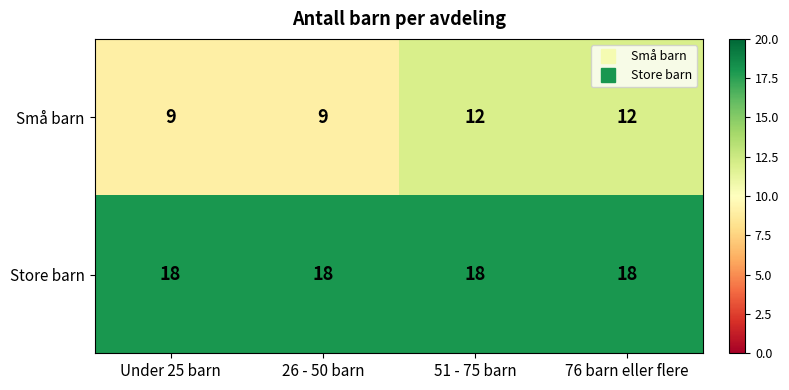

Count the number of data series in this chart.

2